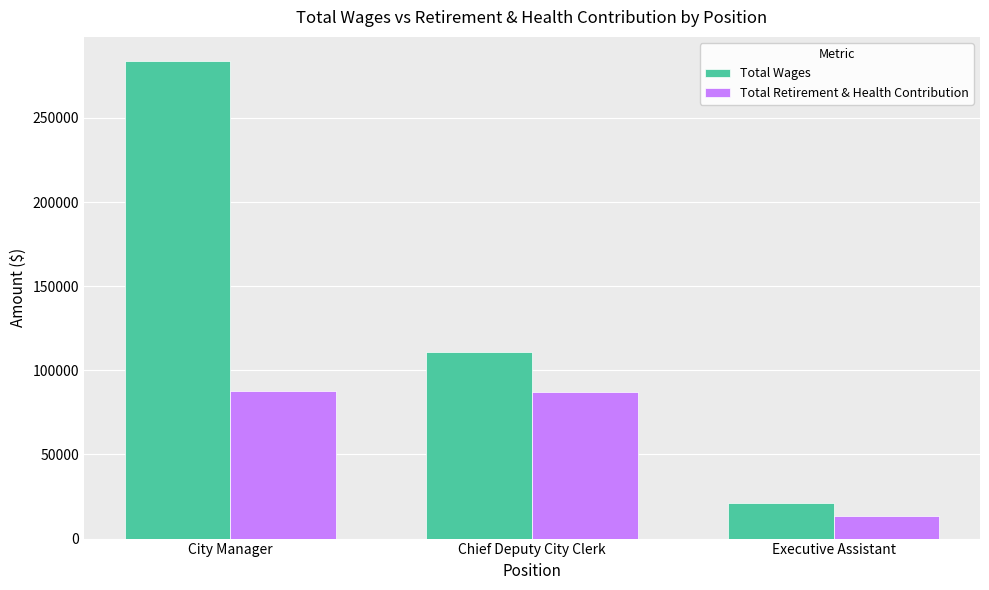

Is it true that Total Retirement & Health Contribution equals 20049 at Chief Deputy City Clerk?

False